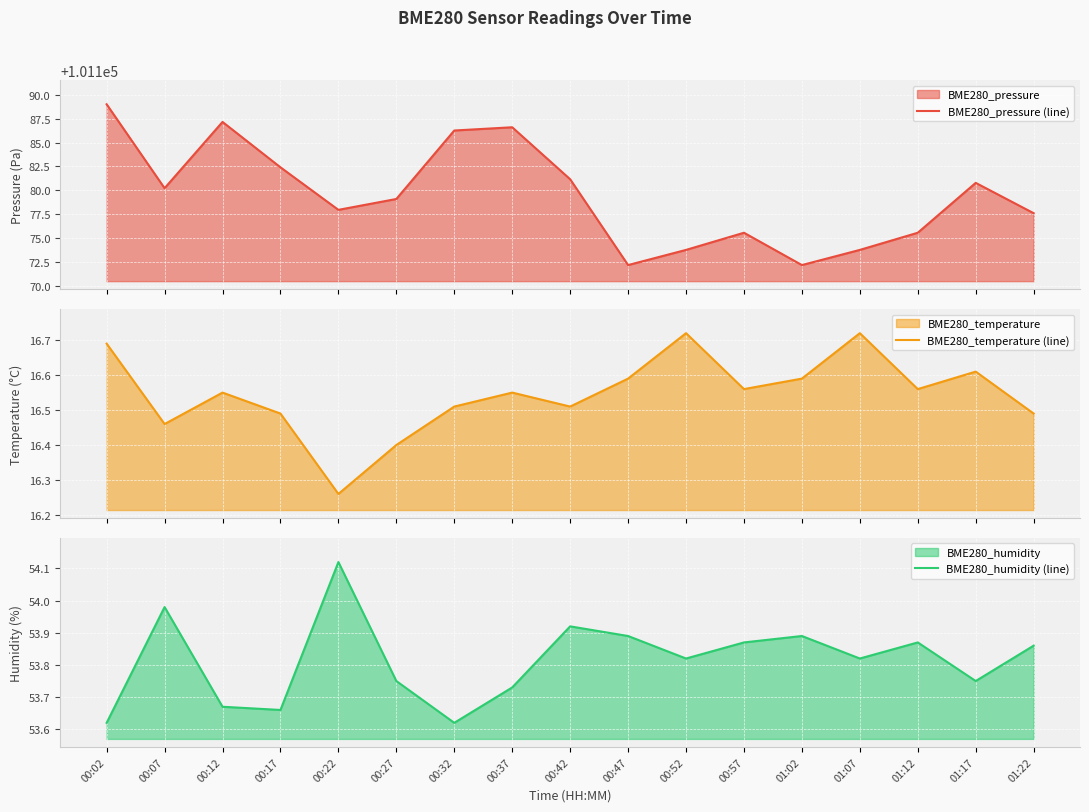

Is it true that BME280_humidity (line) equals 53.9 at 01:12?

True